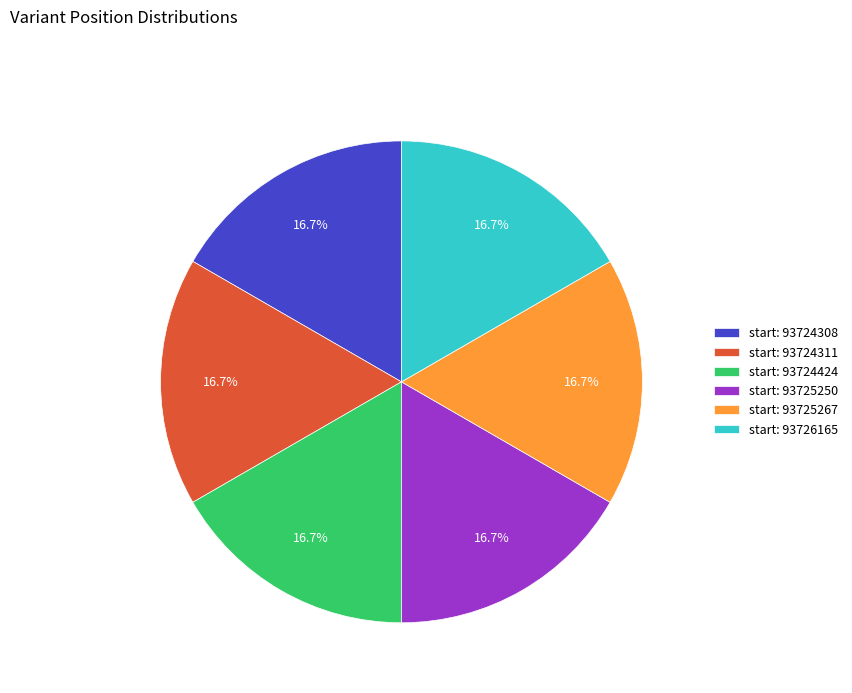

Approximately how many times larger is the value at start: 93725267 compared to start: 93724424?

1.0